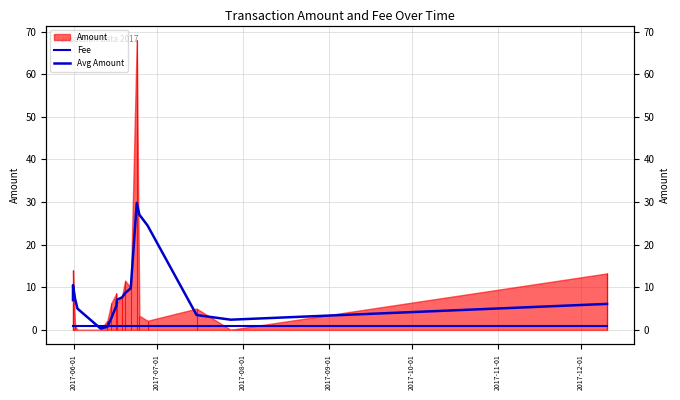

What is the label of the 17th point from the right?

2017-07-01